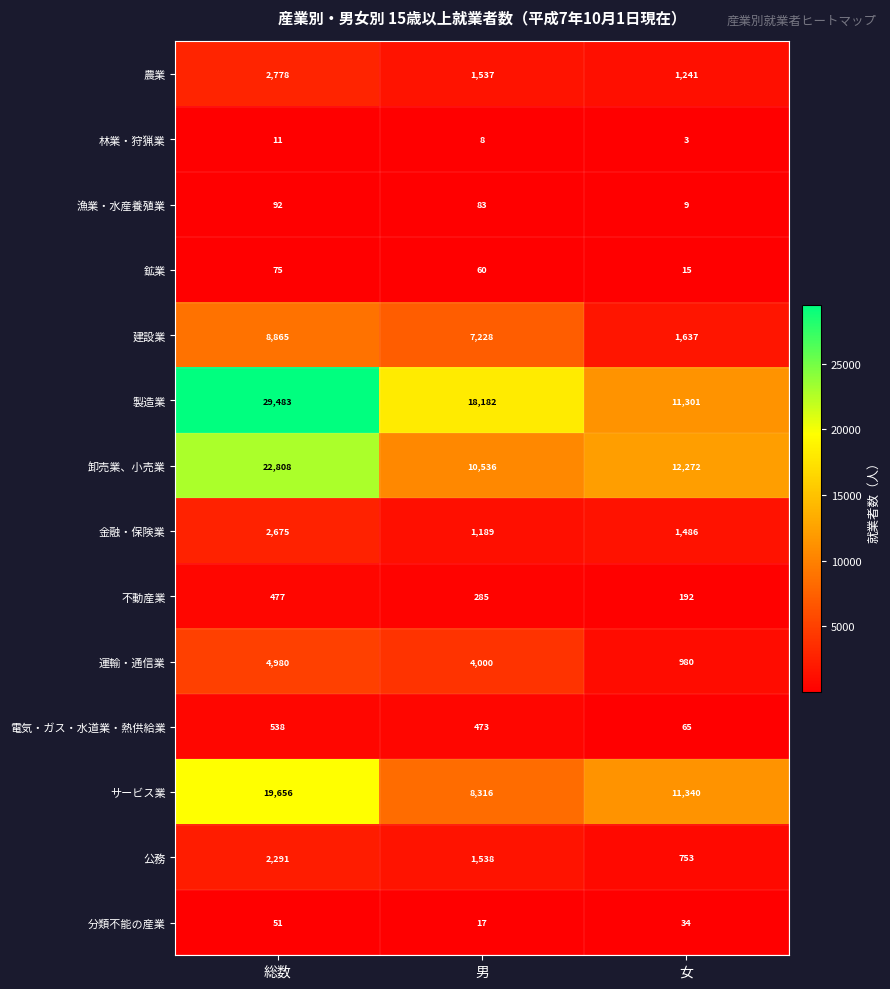

Which series changed the most between 総数 and 男?

卸売業、小売業